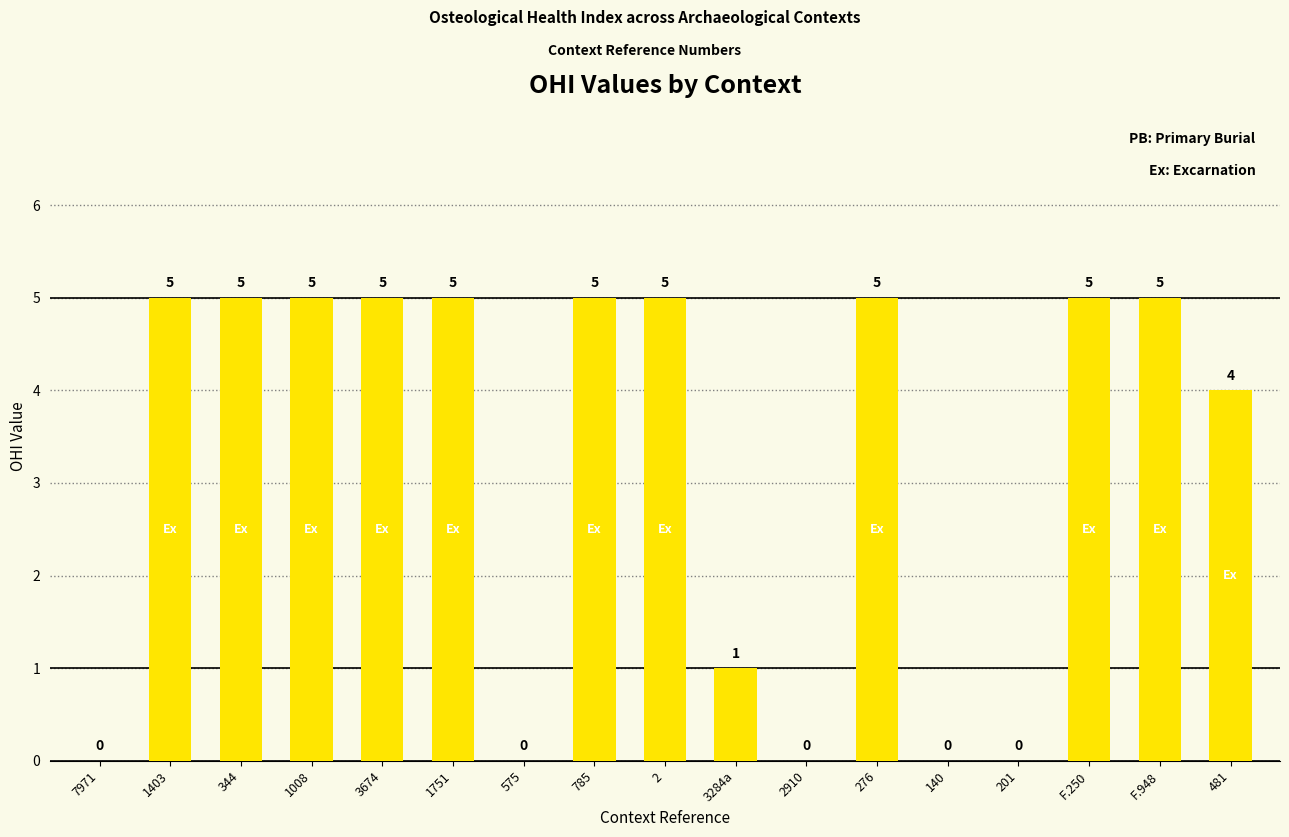

The value at F.250 is 5. True or false?

True